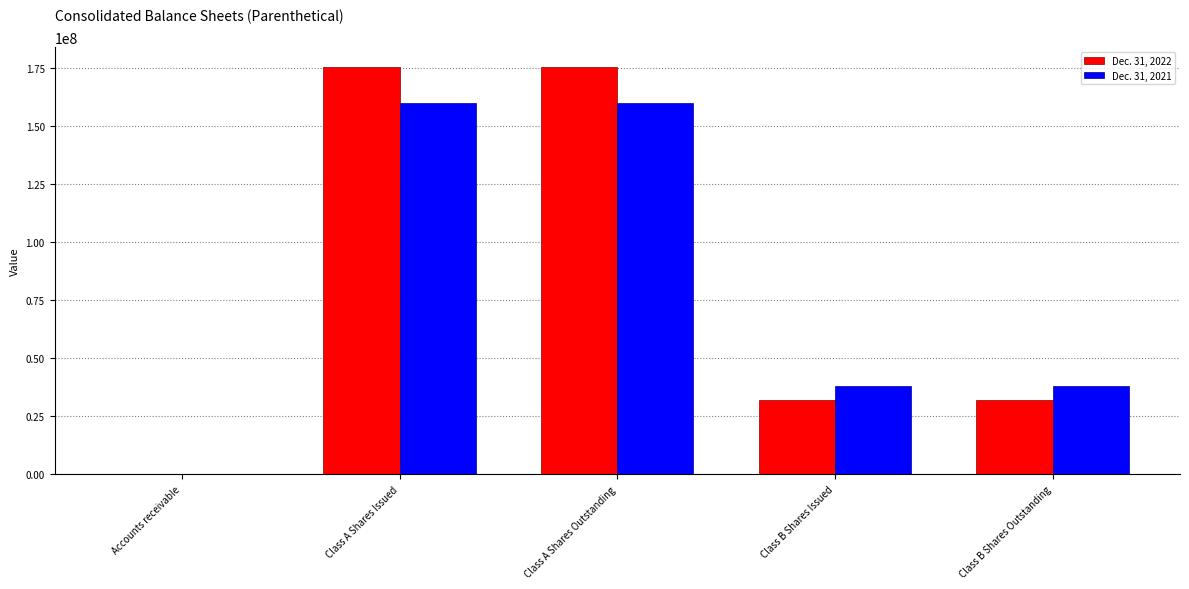

What is the maximum value shown in the chart?

175266917